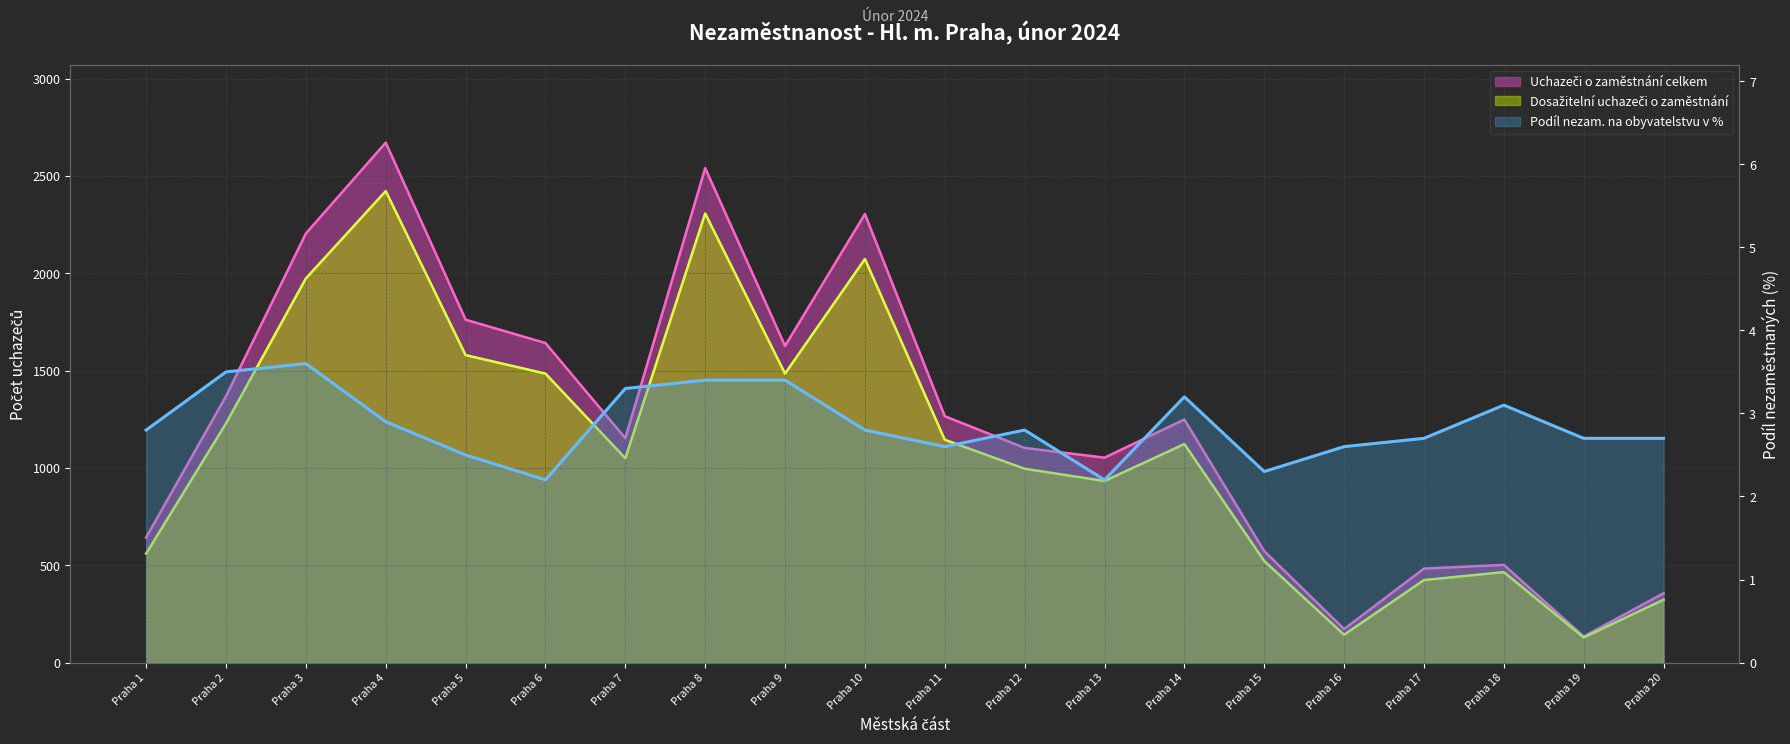

What is the value of the Podíl nezam. na obyvatelstvu v % point at the 9th from the left?

3.4